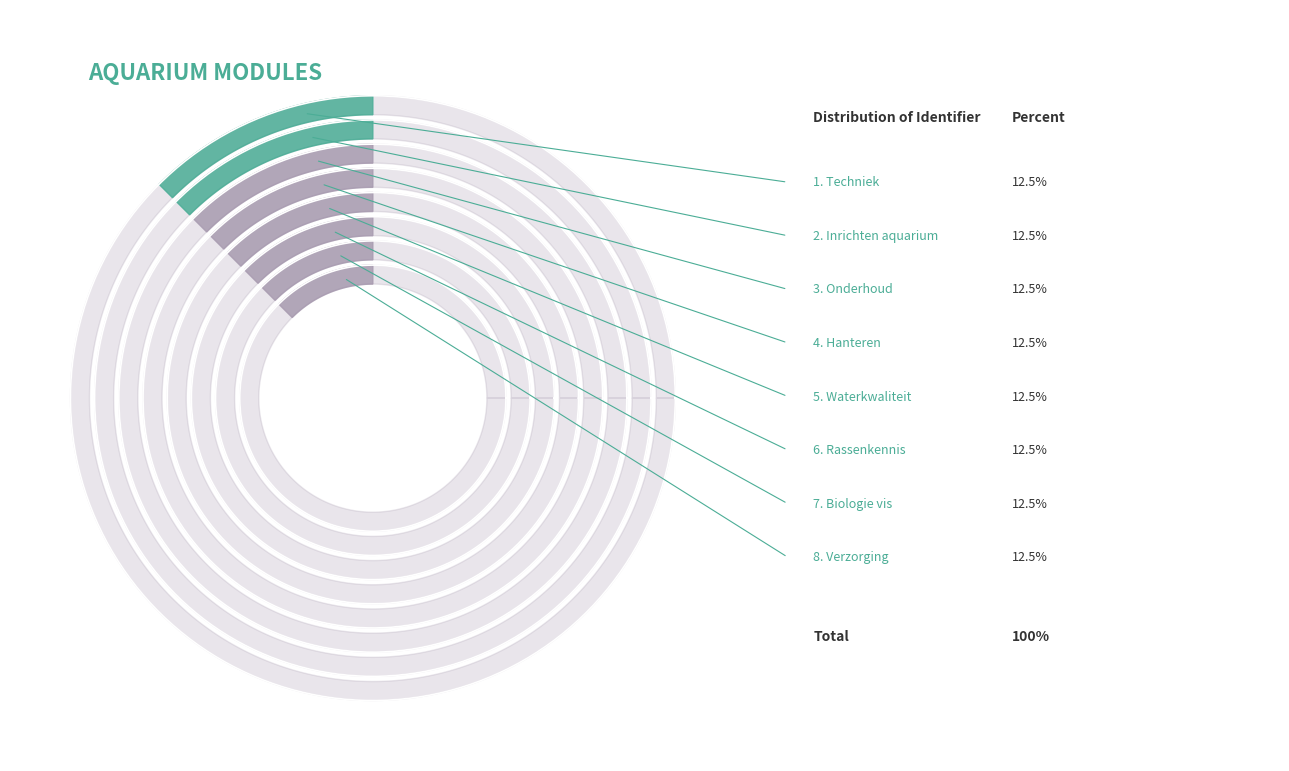

Is it true that Onderhoud is 12% of the pie?

True